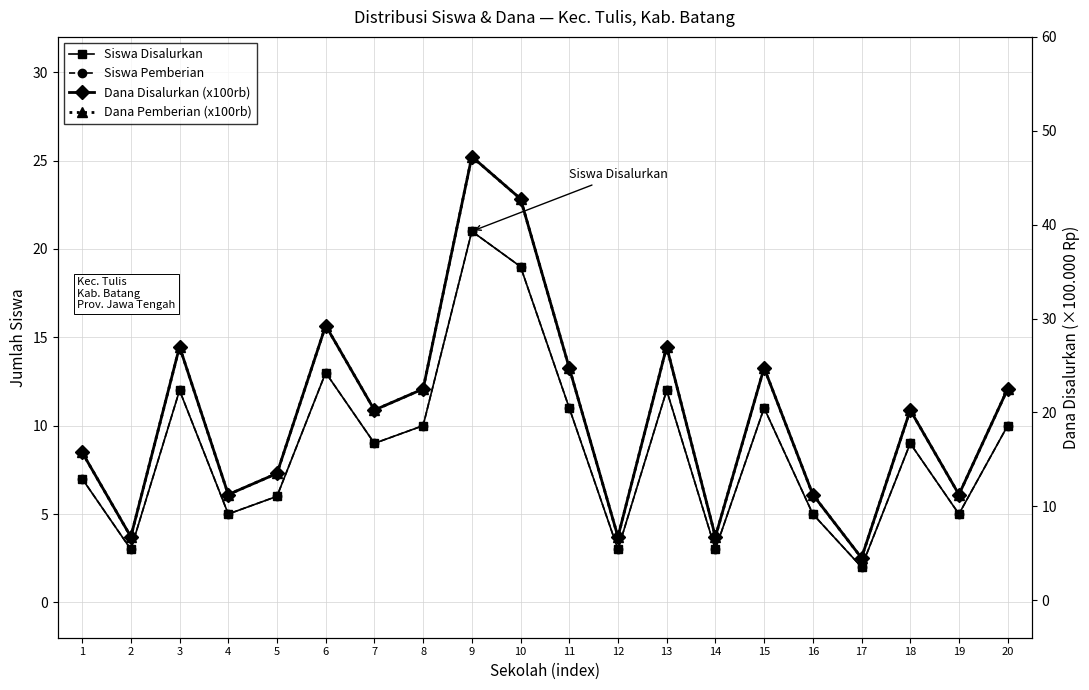

What is the smallest value displayed?

2.0